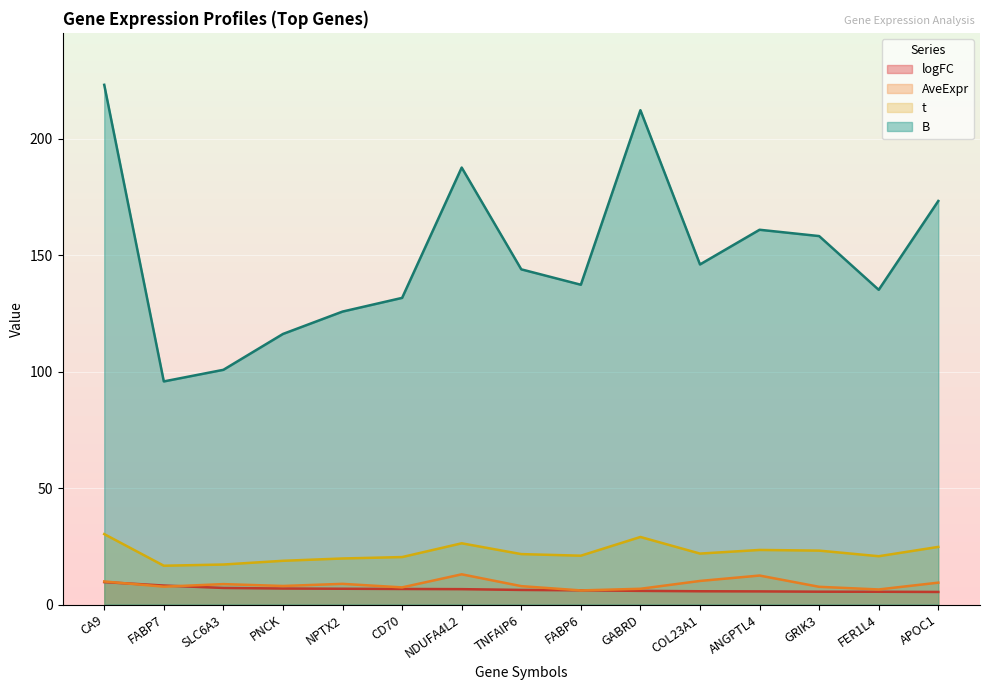

How many lines are shown in the chart?

4